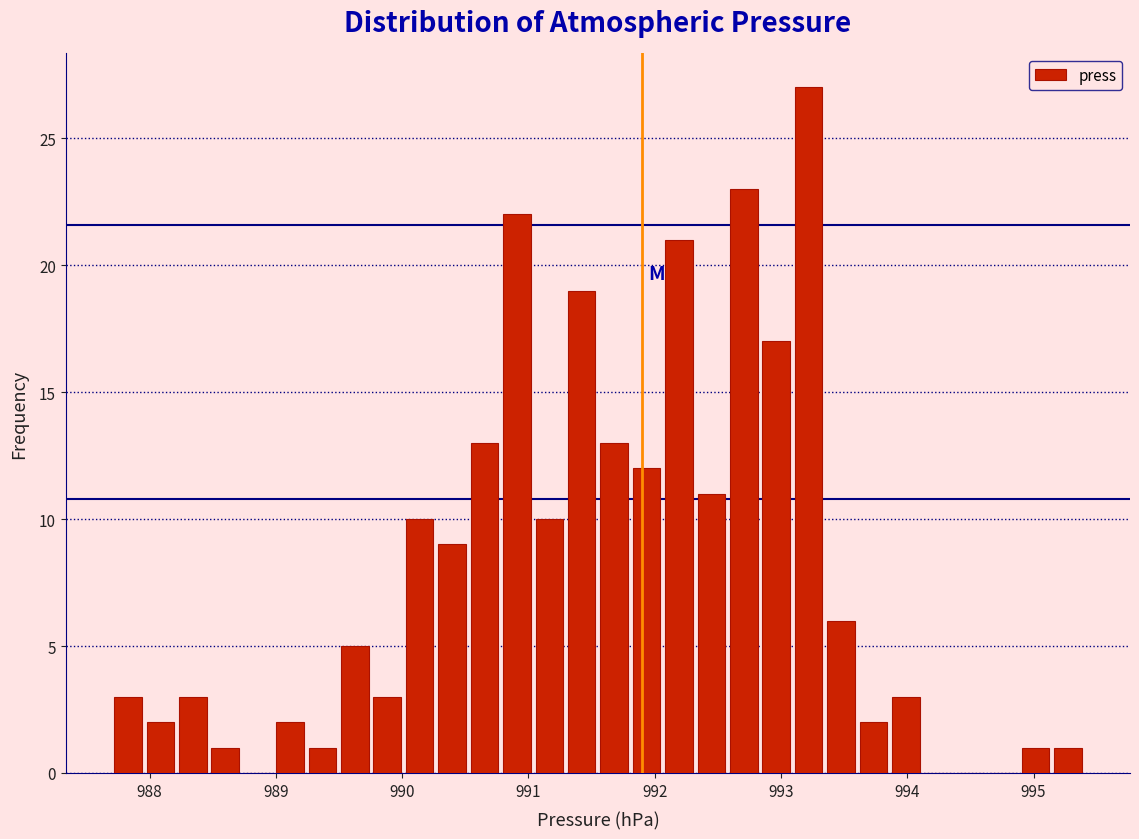

Around what value on the x-axis is the tallest bar? Give the approximate position of its centre, as read against the axis.

993.2